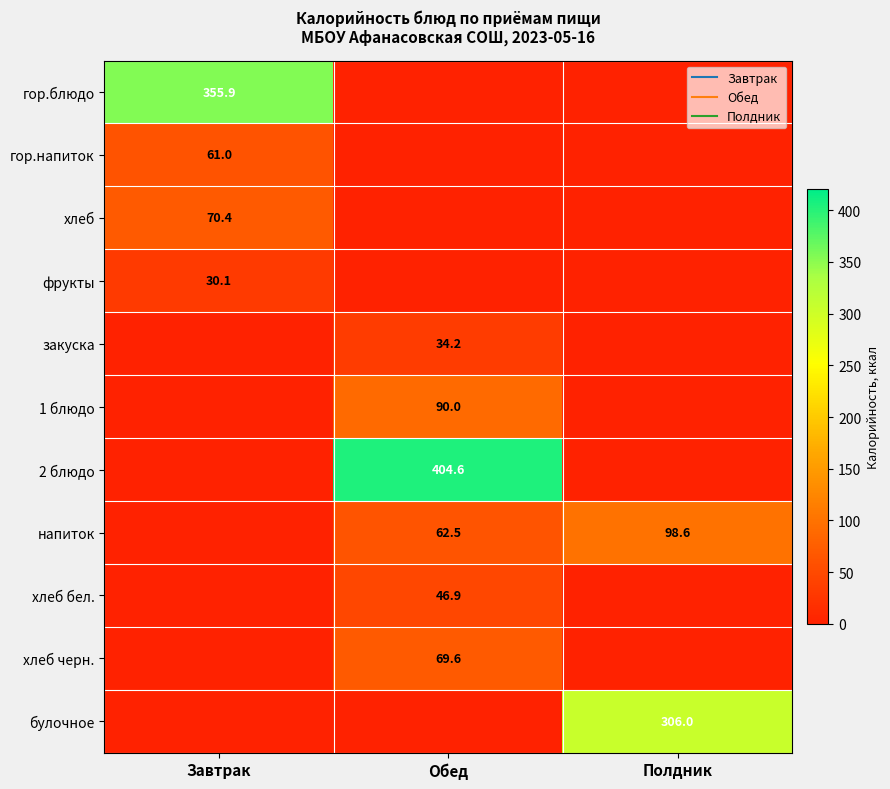

What is the difference between the highest and lowest values at Завтрак?

355.9